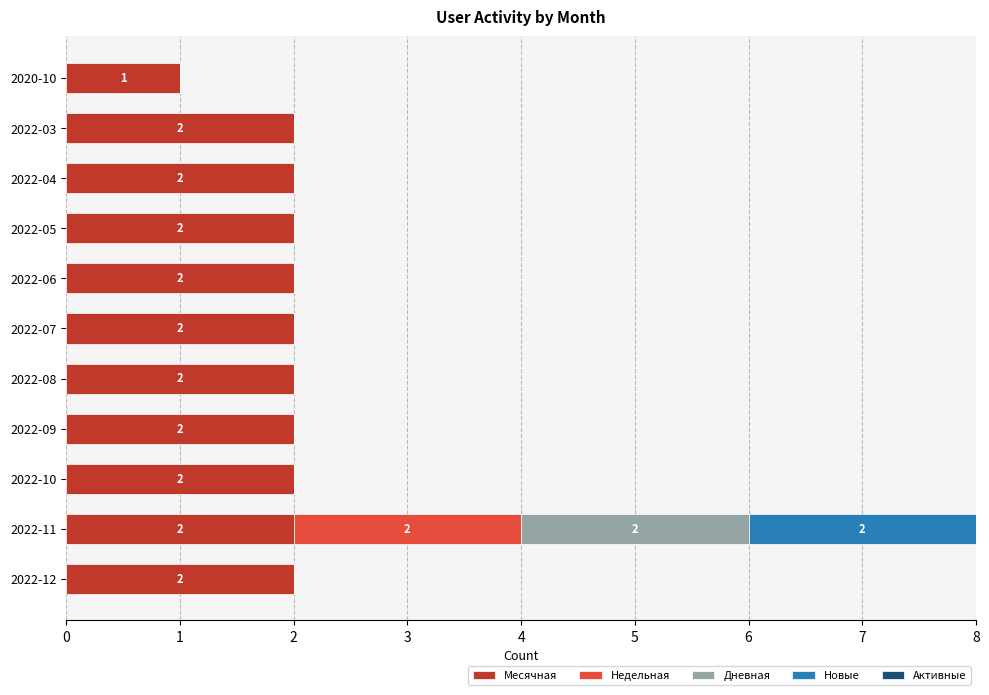

At which category is the sum across all series the highest?

2022-11